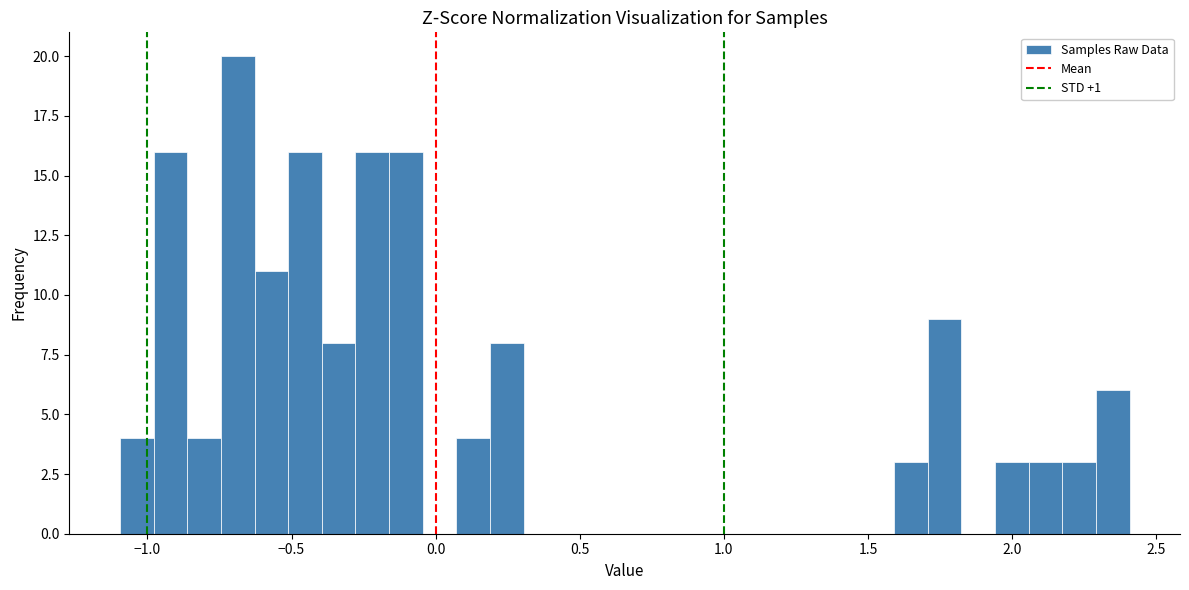

Around what value on the x-axis is the tallest bar? Give the approximate position of its centre, as read against the axis.

-0.70